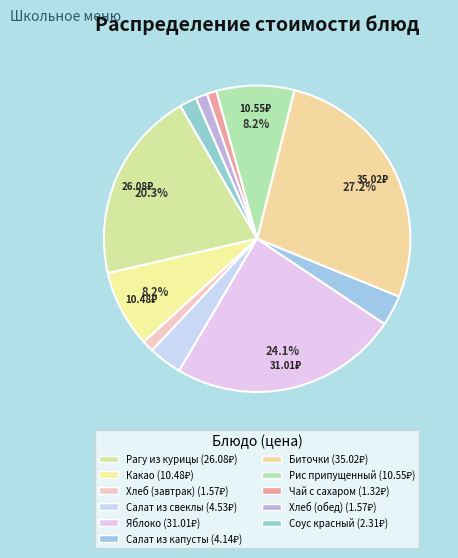

How many slices are in this pie chart?

11